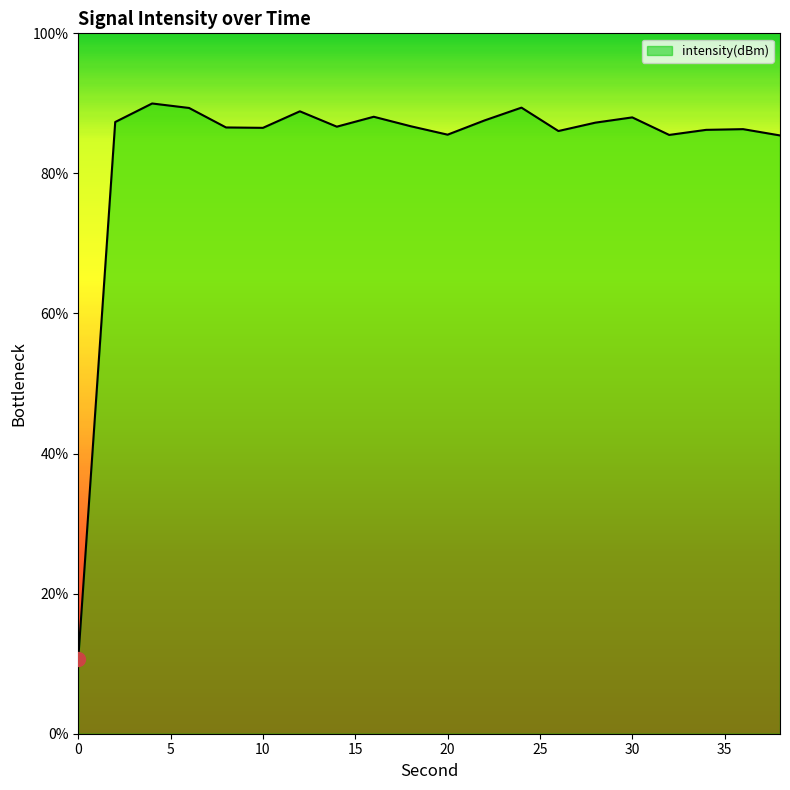

What is the maximum value shown in the chart?

90.0